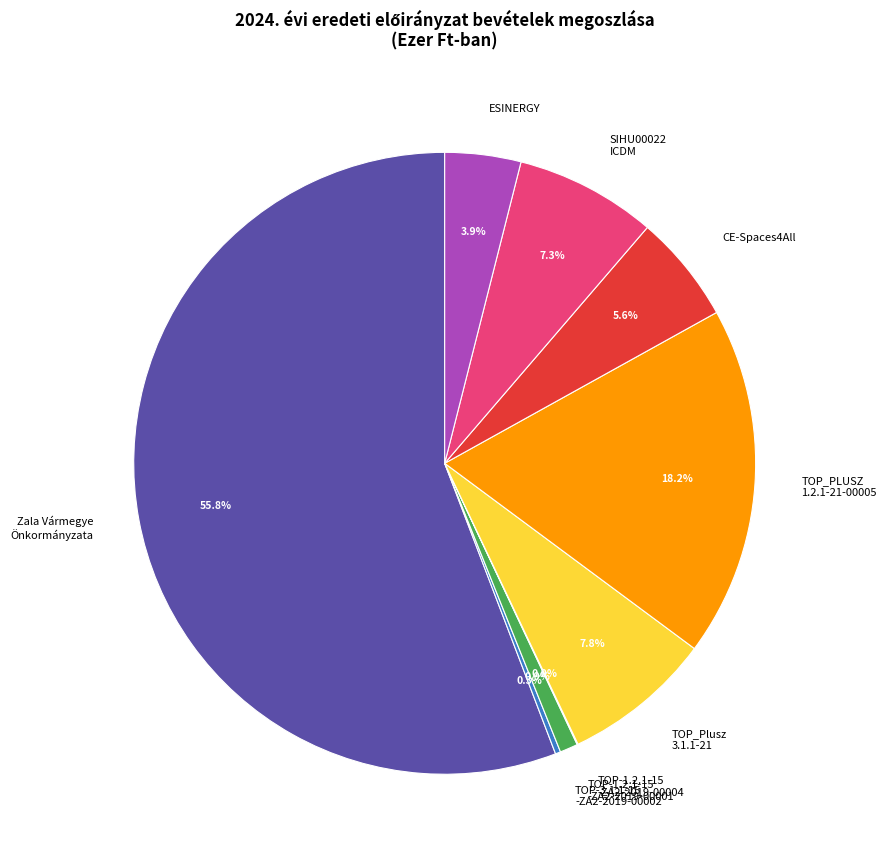

Which category accounts for the majority?

Zala Vármegye Önkormányzata